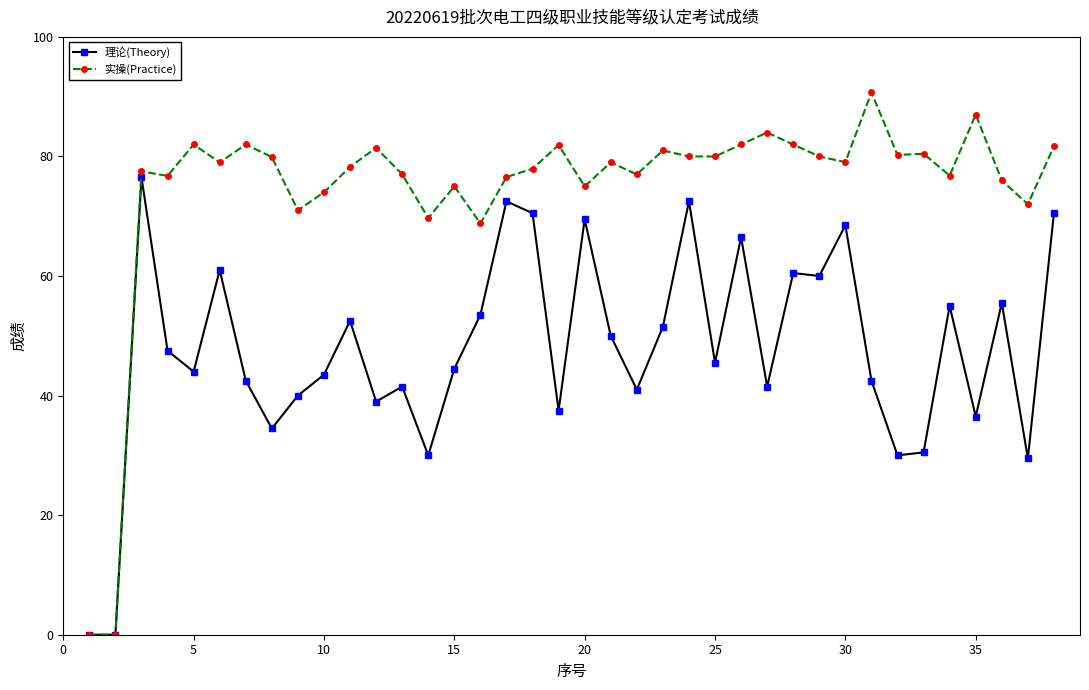

What are all the series names shown in the legend?

理论(Theory), 实操(Practice)